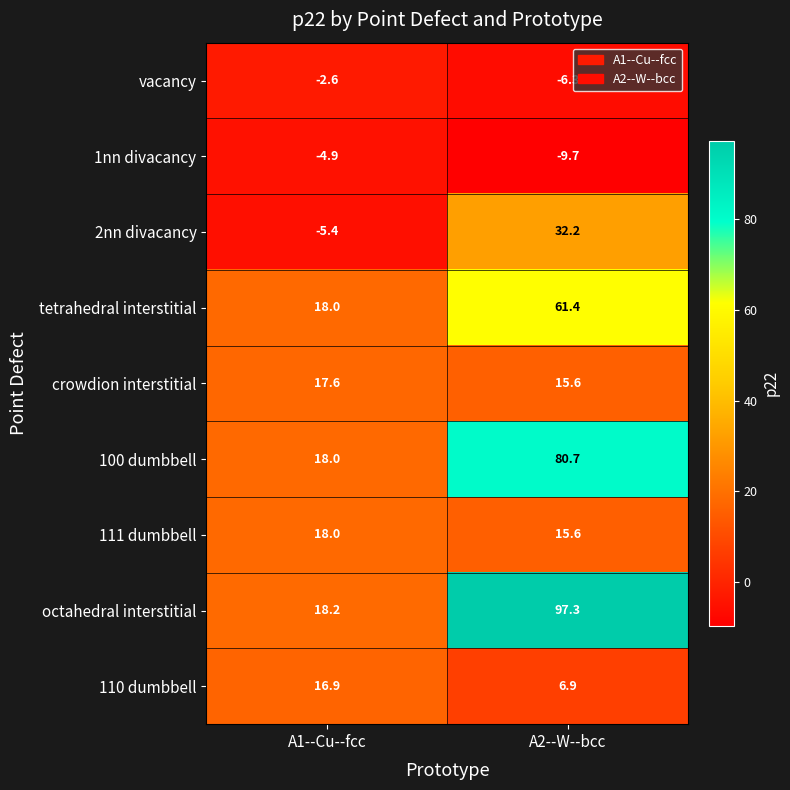

The 111 dumbbell series shows 5.8 at A2--W--bcc. True or false?

False